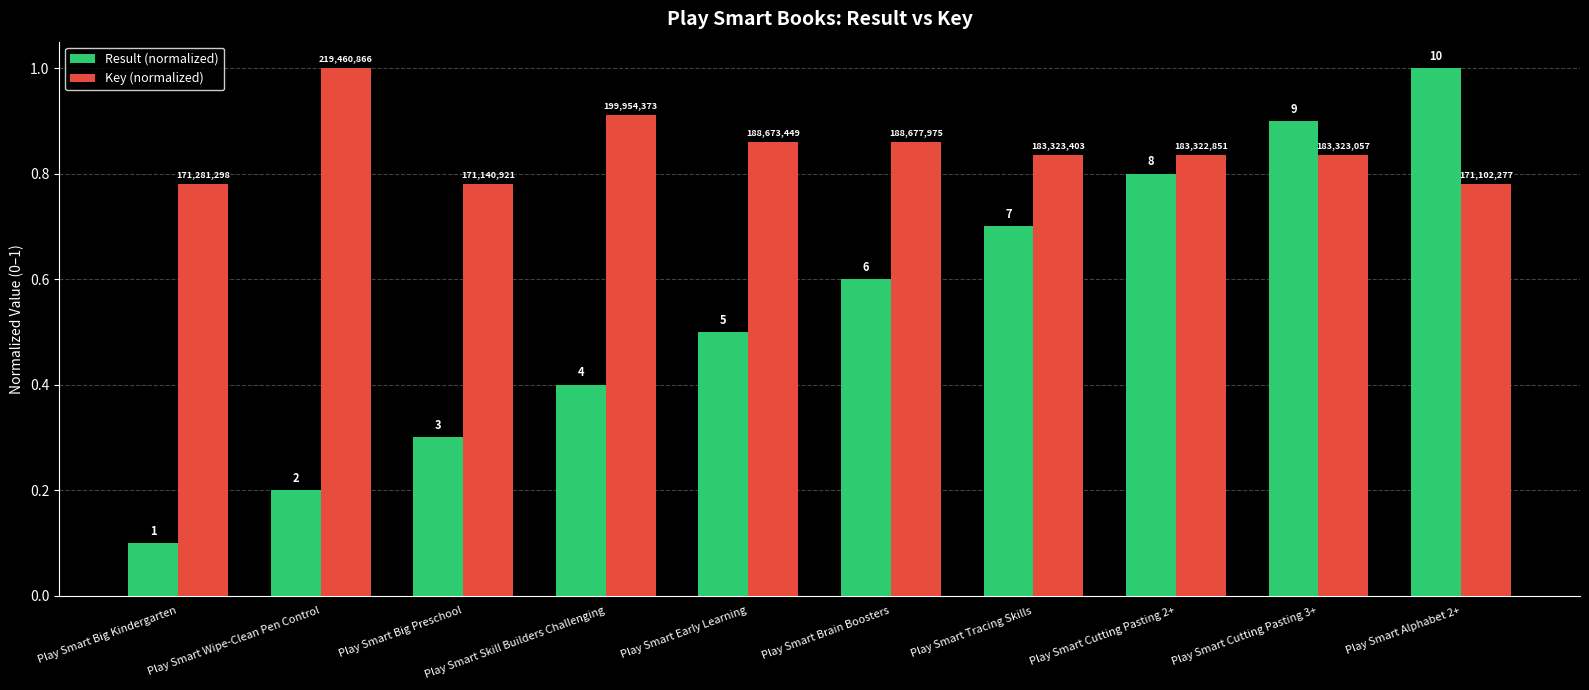

What are all the series names shown in the legend?

Result (normalized), Key (normalized)